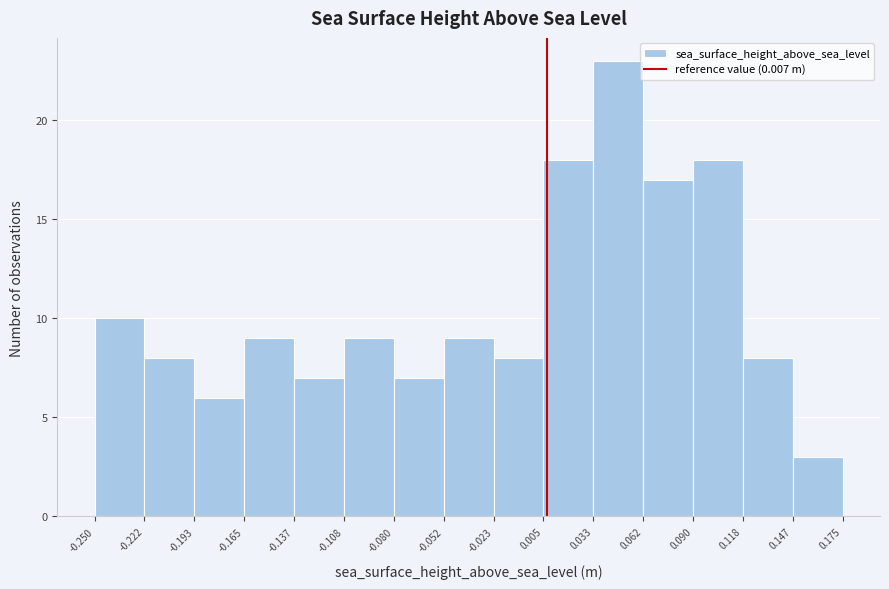

How tall is the bar that spans 0.090 to 0.118 on the x-axis? The values are not printed on the chart, so give them approximately, as read against the axis.

18